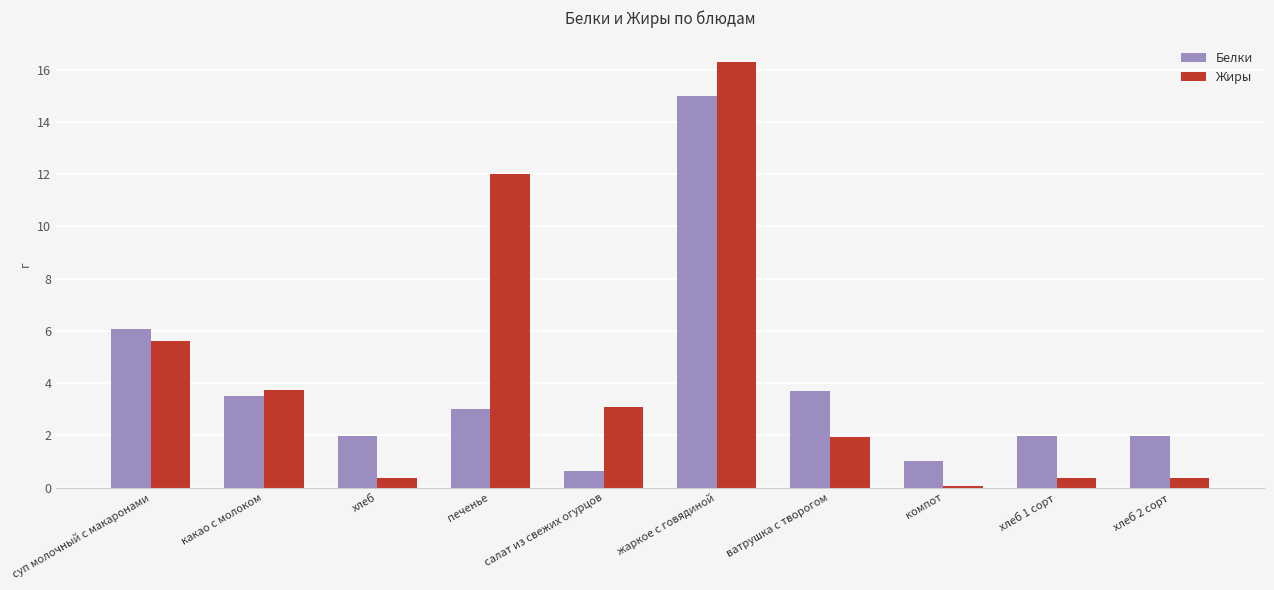

The Белки series shows 3.4 at хлеб. True or false?

False